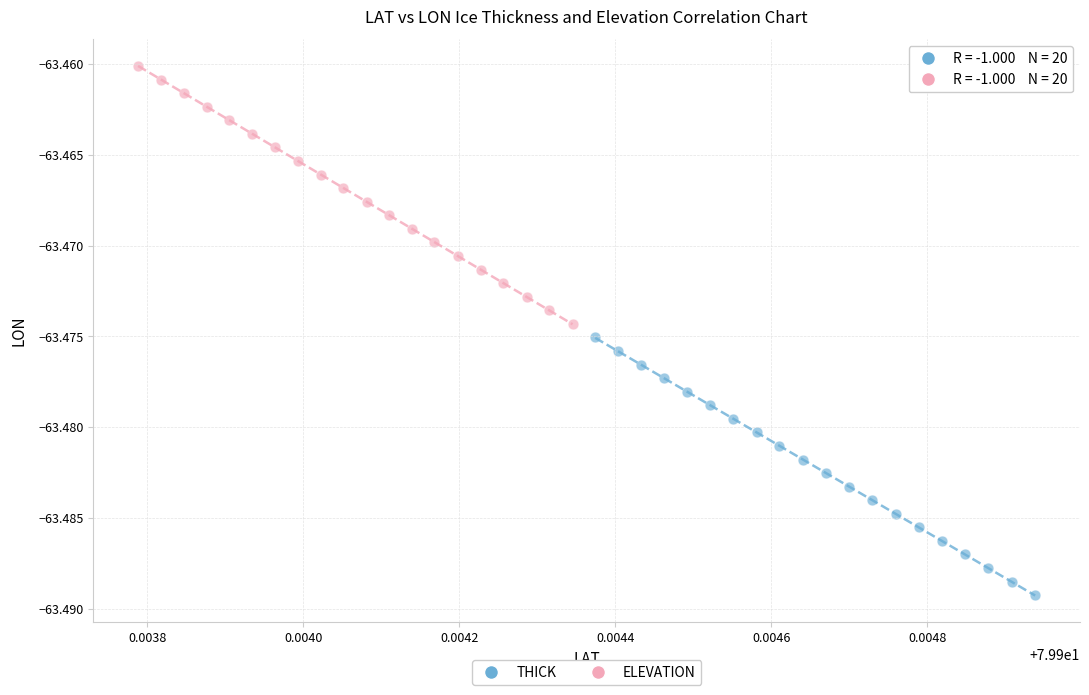

Which series reaches the minimum Y coordinate?

THICK